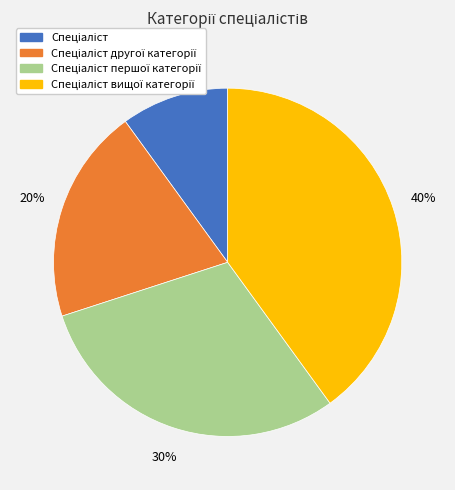

Is there any slice that represents more than half of the pie?

No